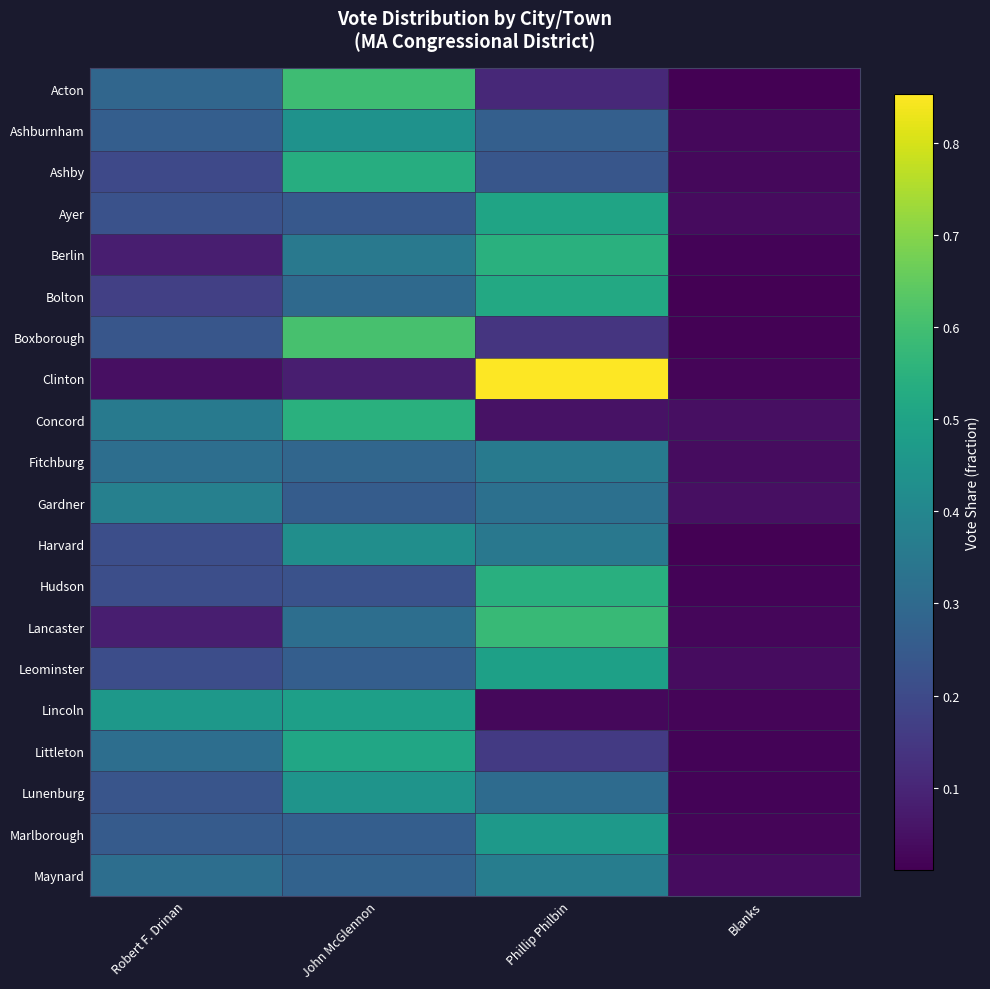

Which series changed the most between Phillip Philbin and Blanks?

Clinton